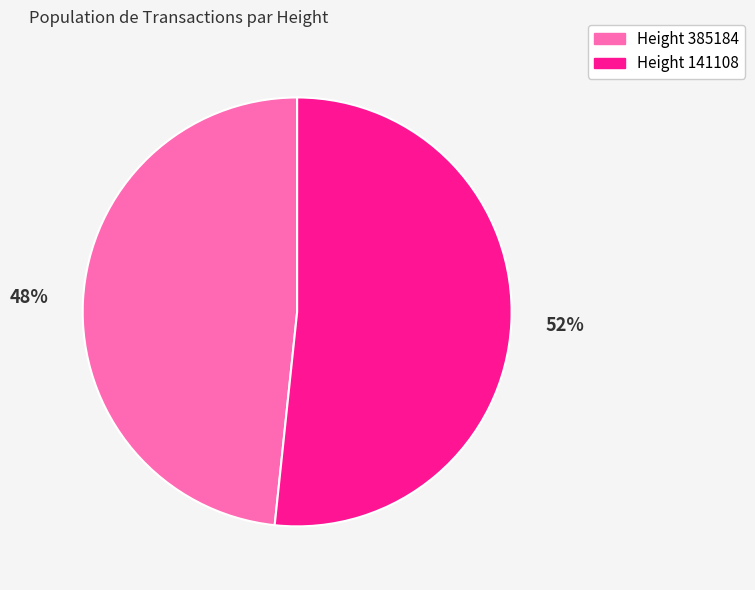

How many segments does this pie chart have?

2